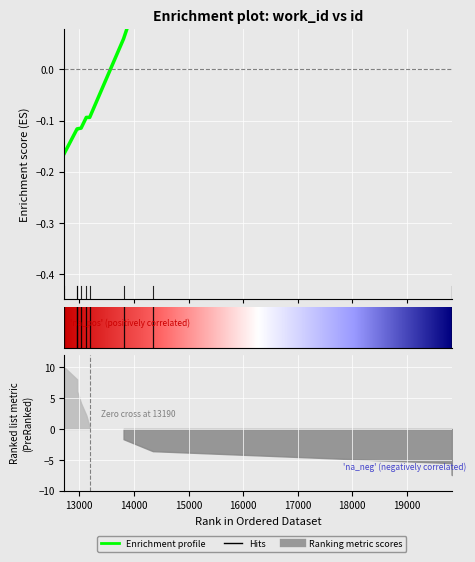

What is the difference between the maximum and minimum values?

0.4